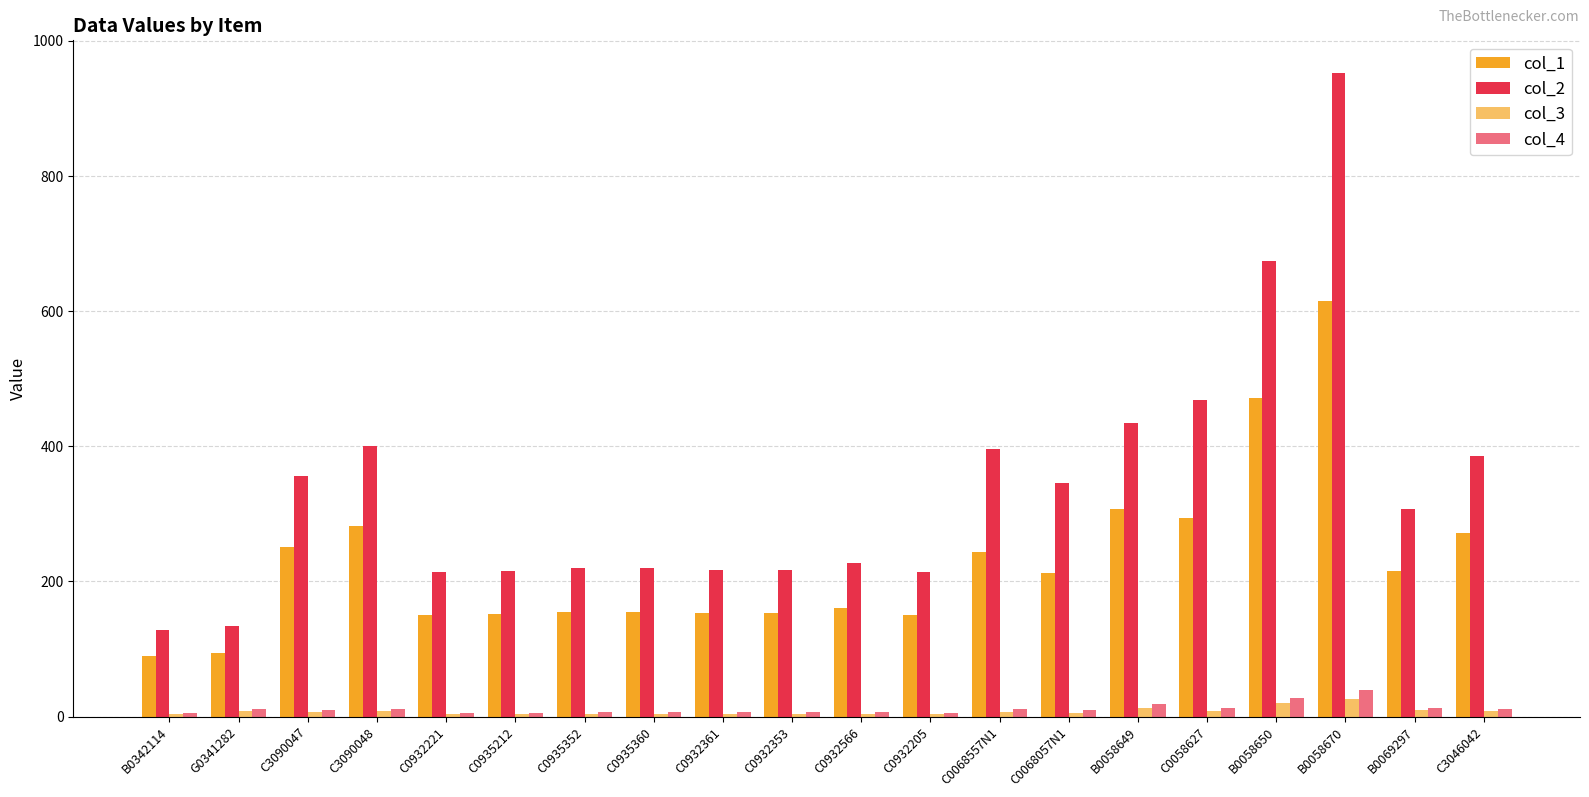

Which category has the lowest value in the col_1 series?

B0342114